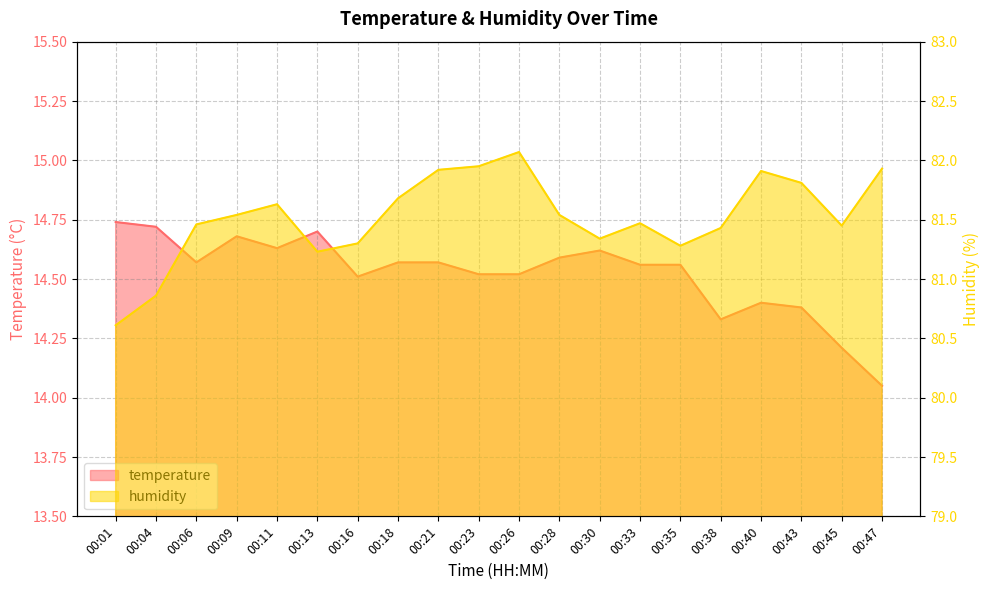

What is the value of the temperature point at the 20th from the left?

14.1